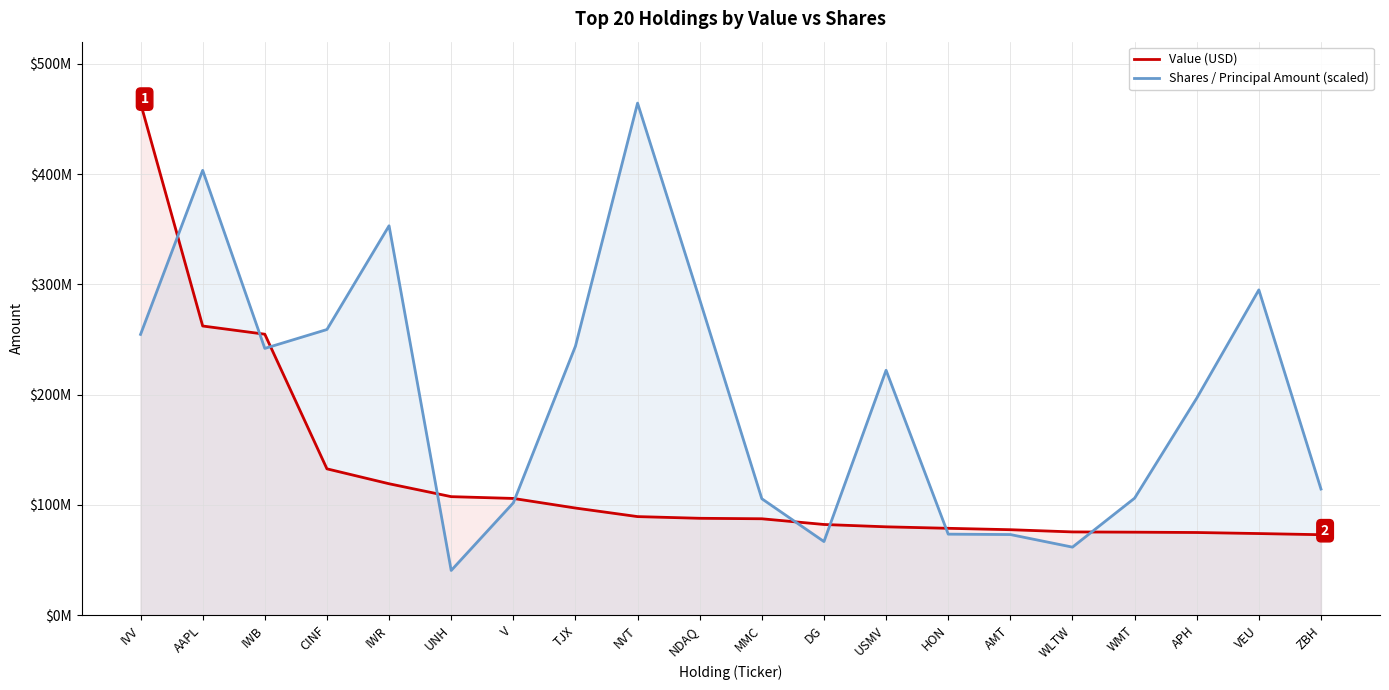

How many times do Shares / Principal Amount (scaled) and Value (USD) cross each other?

9